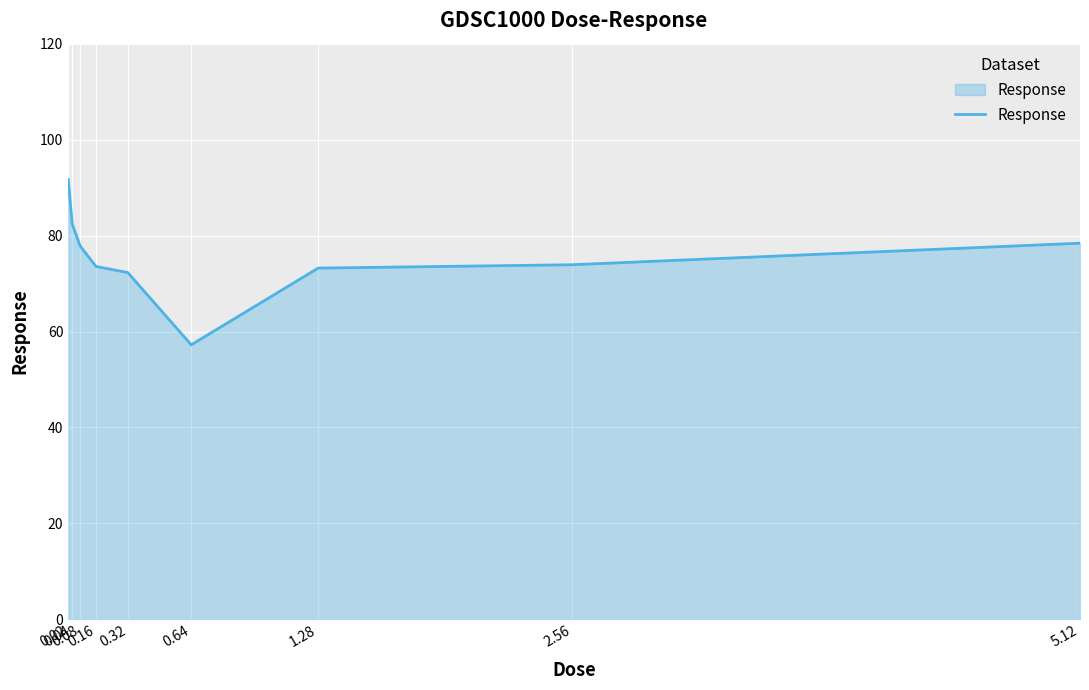

What is the difference between the maximum and minimum values?

34.5